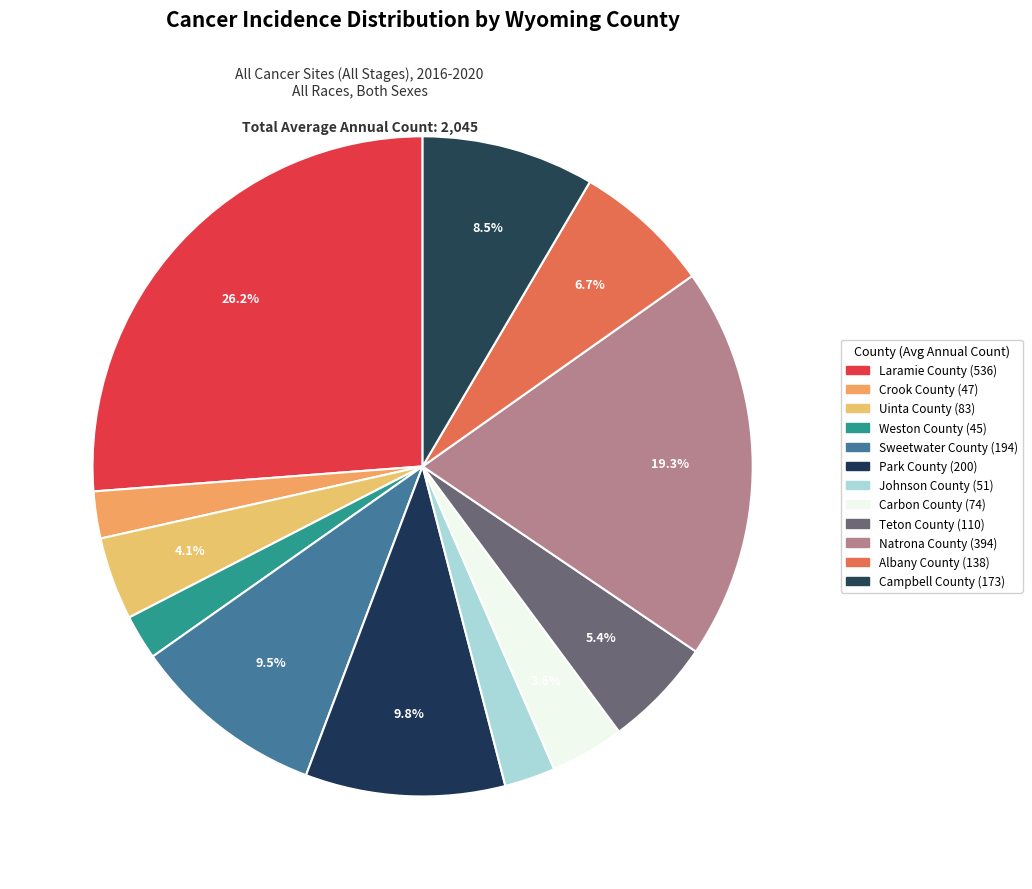

What is the total percentage of Natrona County and Johnson County?

21.8%